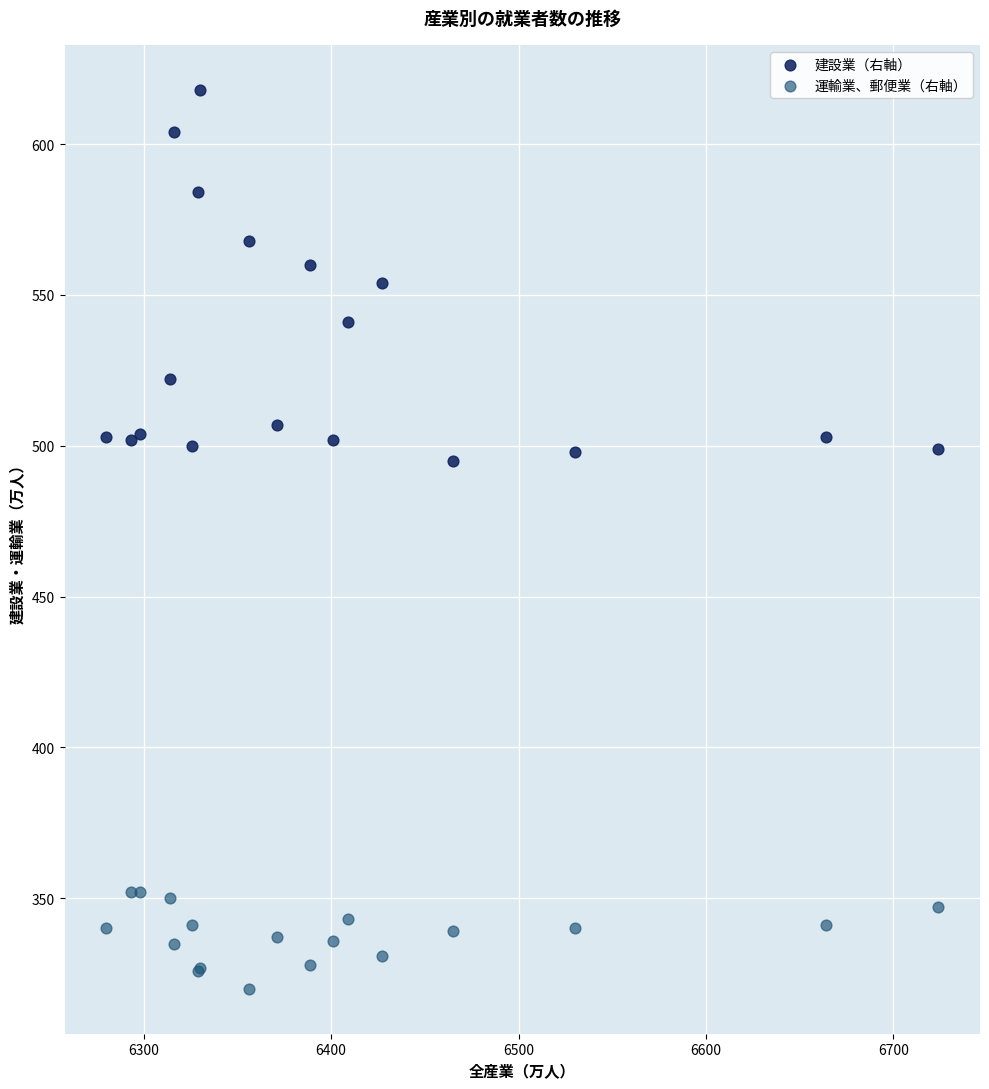

Which series has the widest spread of Y values?

建設業（右軸）